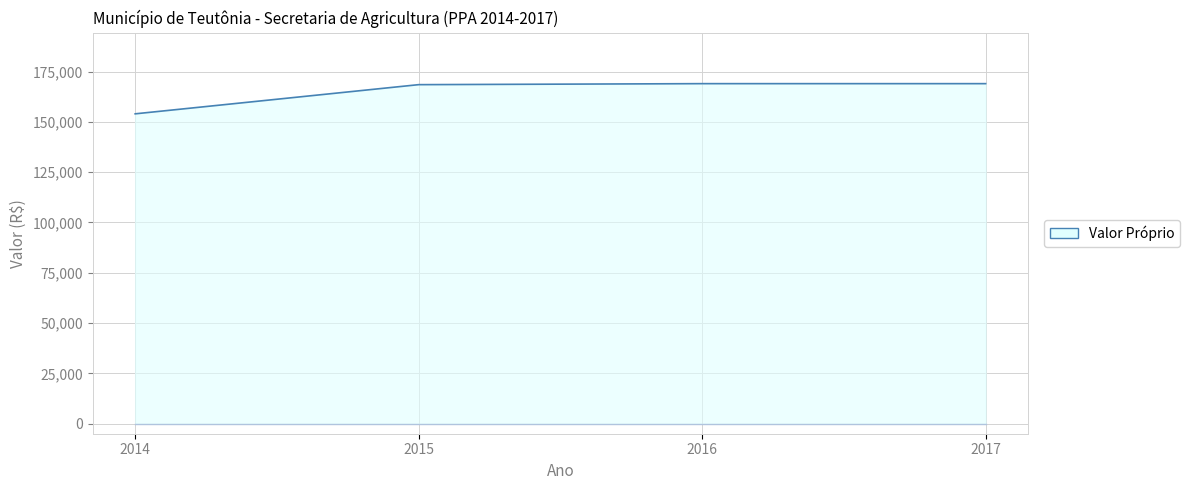

Which category has the lowest value in the Valor Vinculado series?

2014